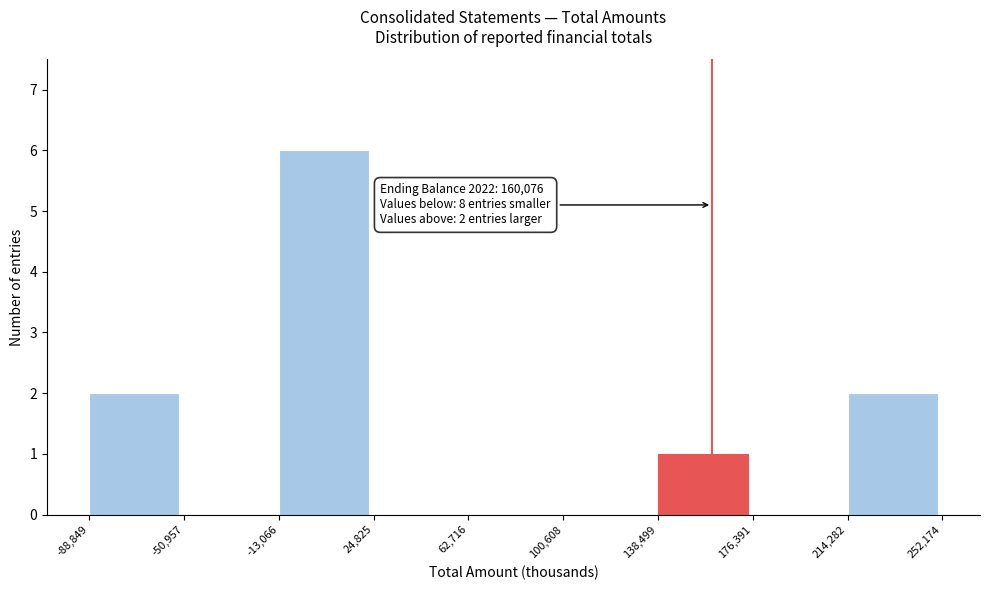

Over which range of the x-axis is the bar tallest?

-13,066 to 24,825